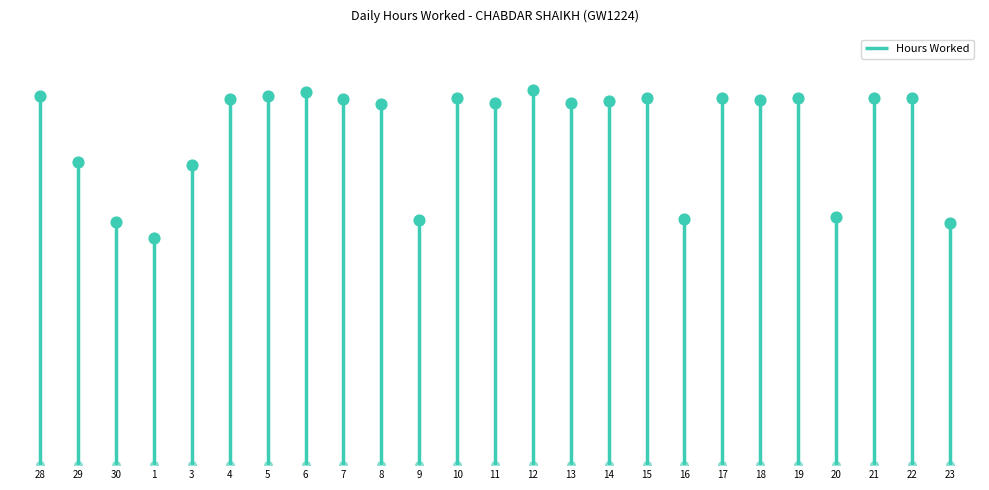

What is the change in value from 29 to 3?

-0.1